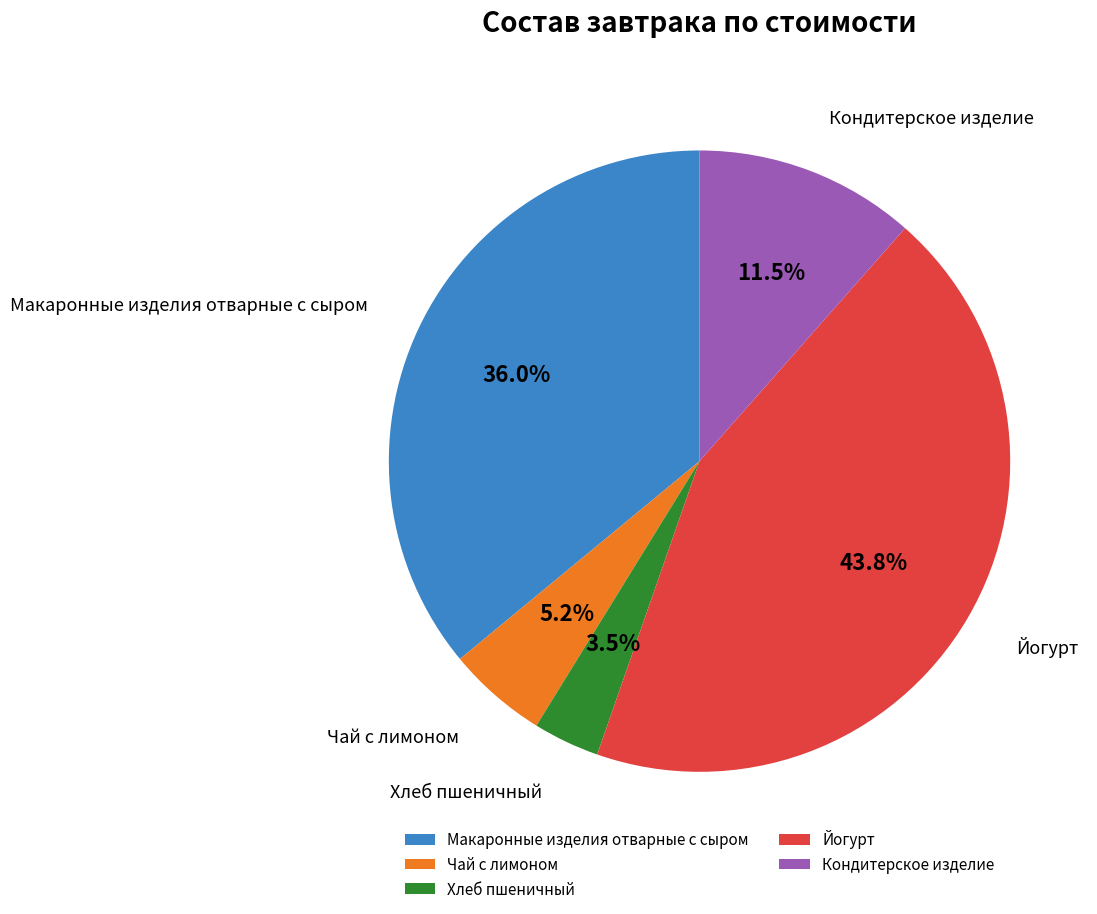

To the nearest percent, what is the difference between the largest and smallest slice percentages?

40%